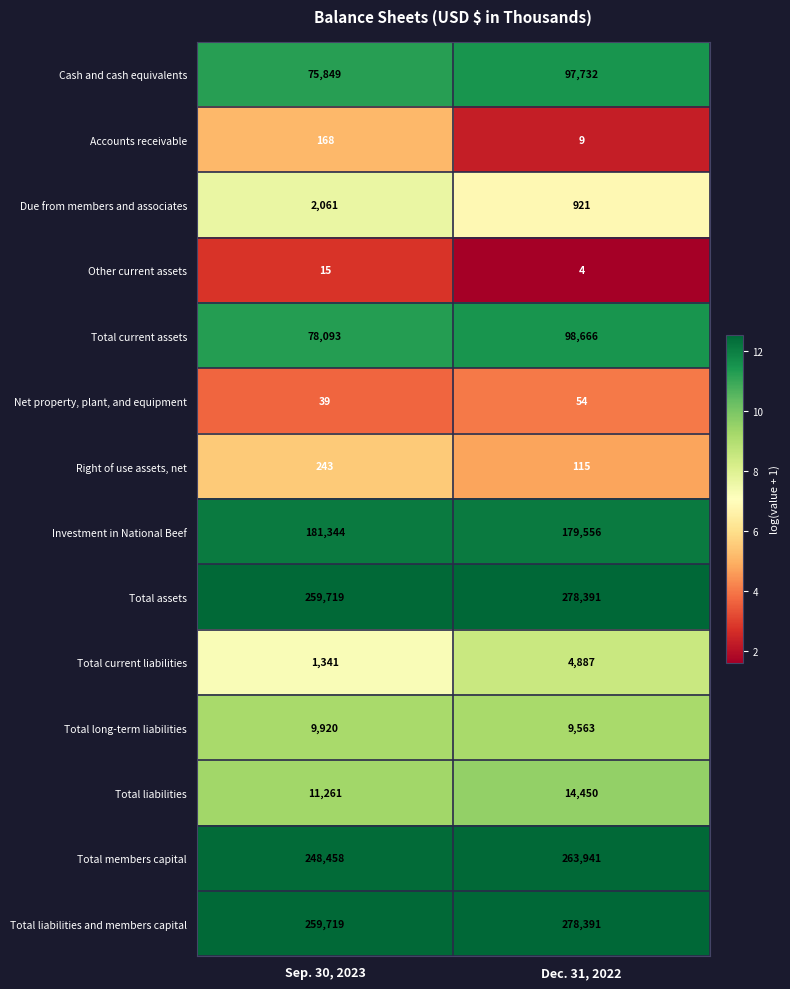

At which label is Total liabilities closest to 12855?

Sep. 30, 2023